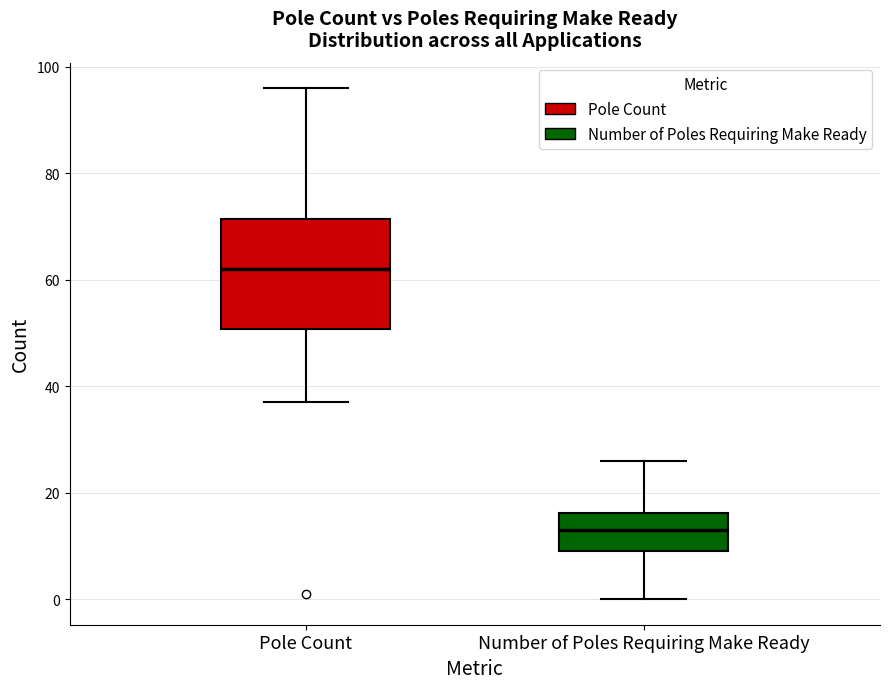

Comparing the boxes themselves (not the whiskers), which one is the tallest?

Pole Count